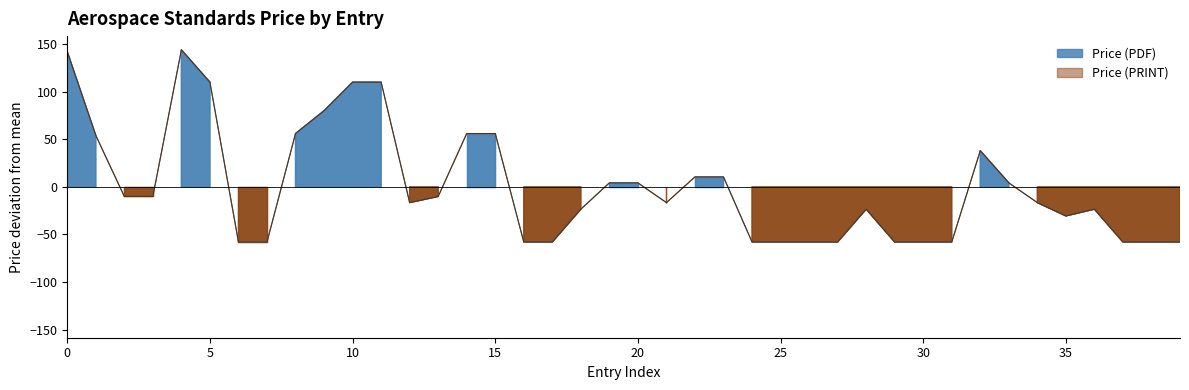

Between 10 and 26, which series saw the biggest shift?

Price (PDF)